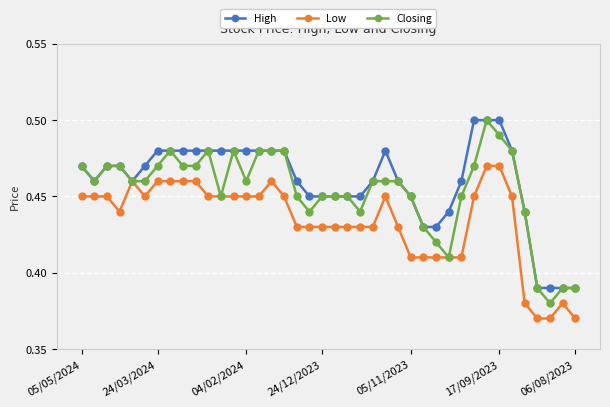

What is the difference between the maximum and second lowest values in the High series?

0.1